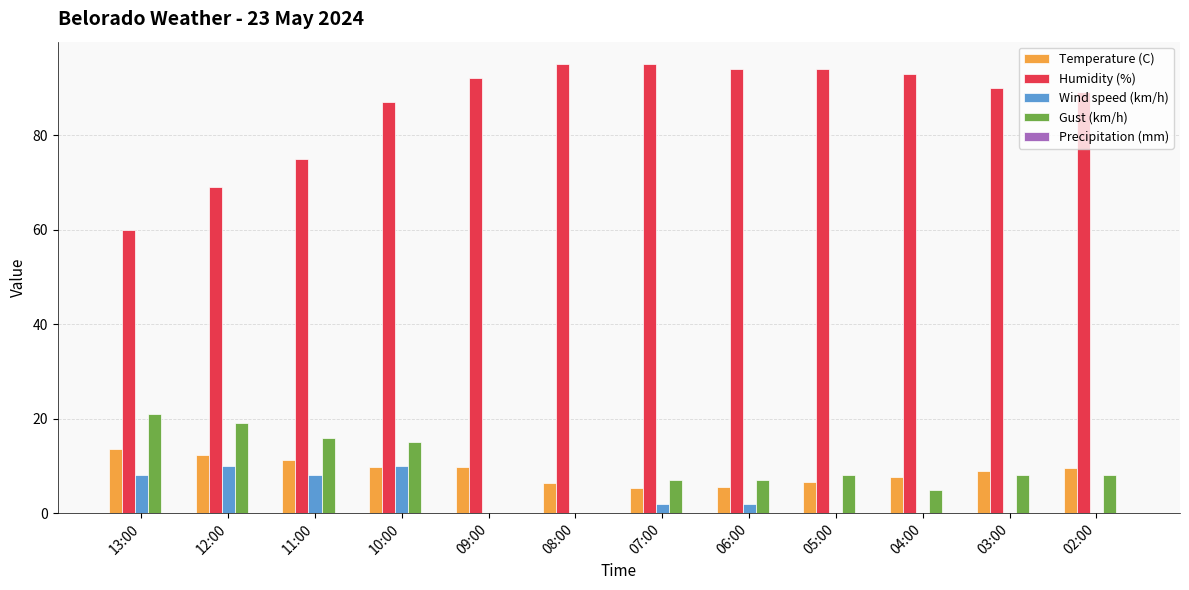

What is the sum of the Gust (km/h) values at 02:00 and 03:00?

16.0